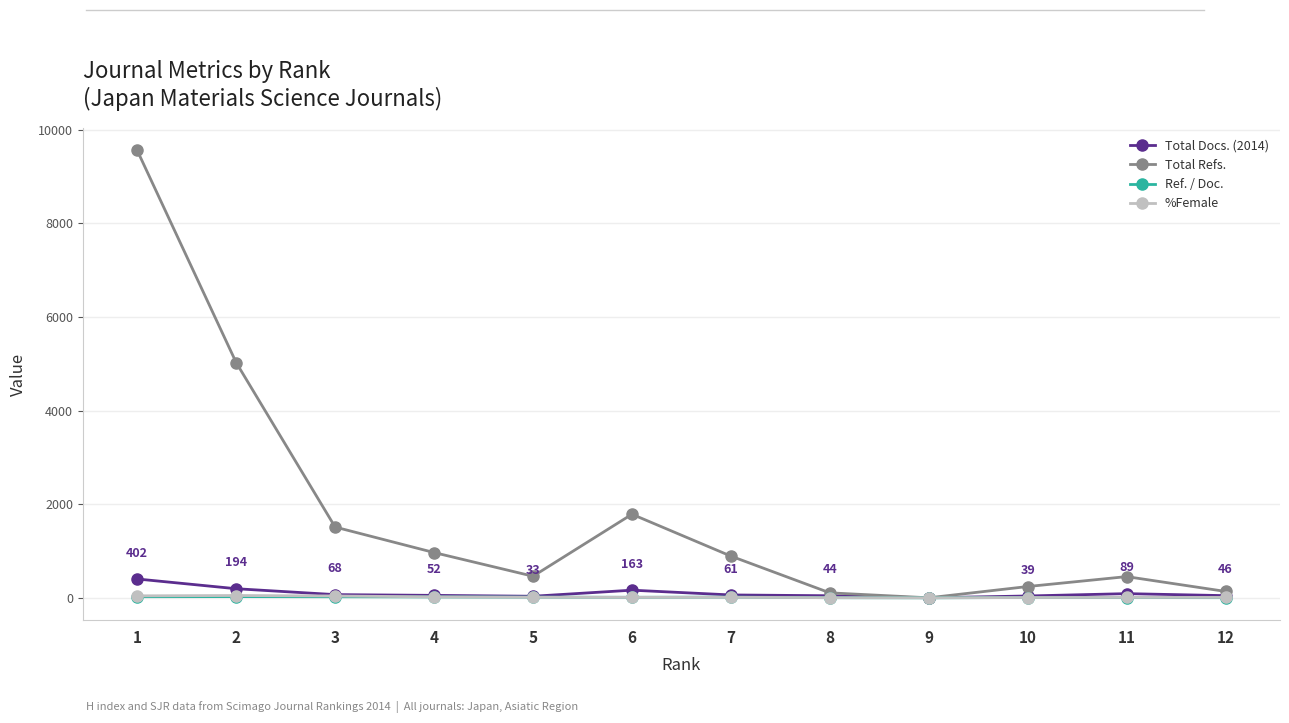

Which series has the widest spread of values?

Total Refs.